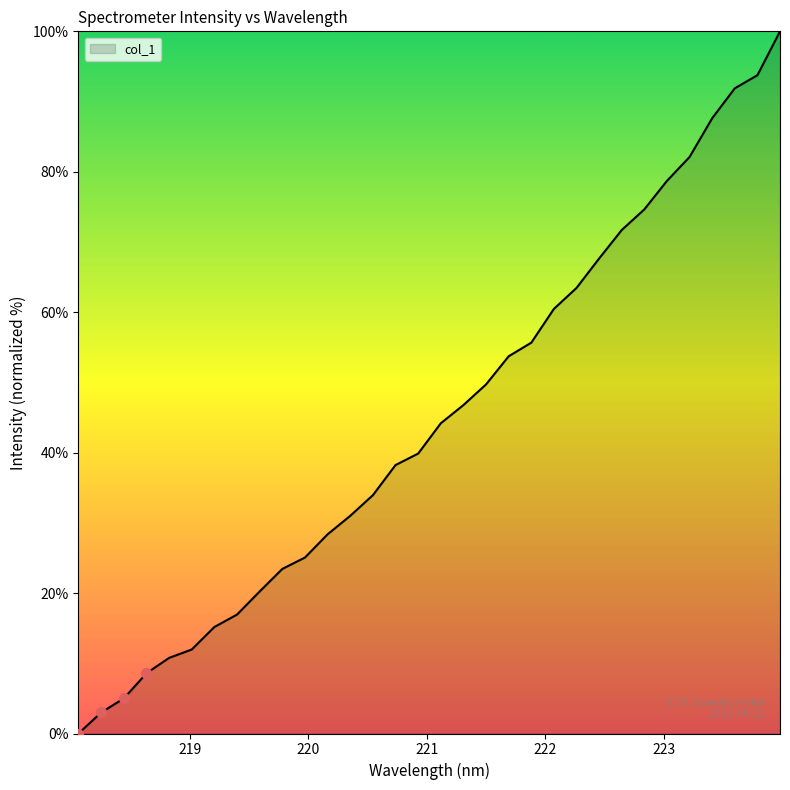

What is the difference between the maximum and minimum values?

100.0